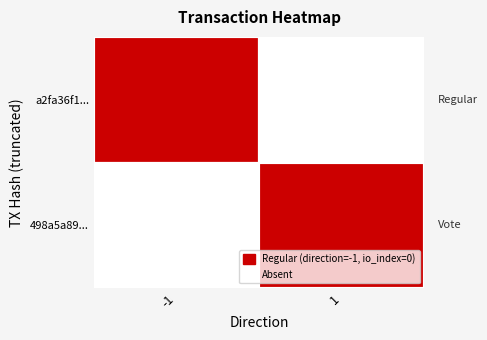

Which series has the largest total across all categories?

498a5a89fe5db6d3ab474c155bff1a95ca119bc